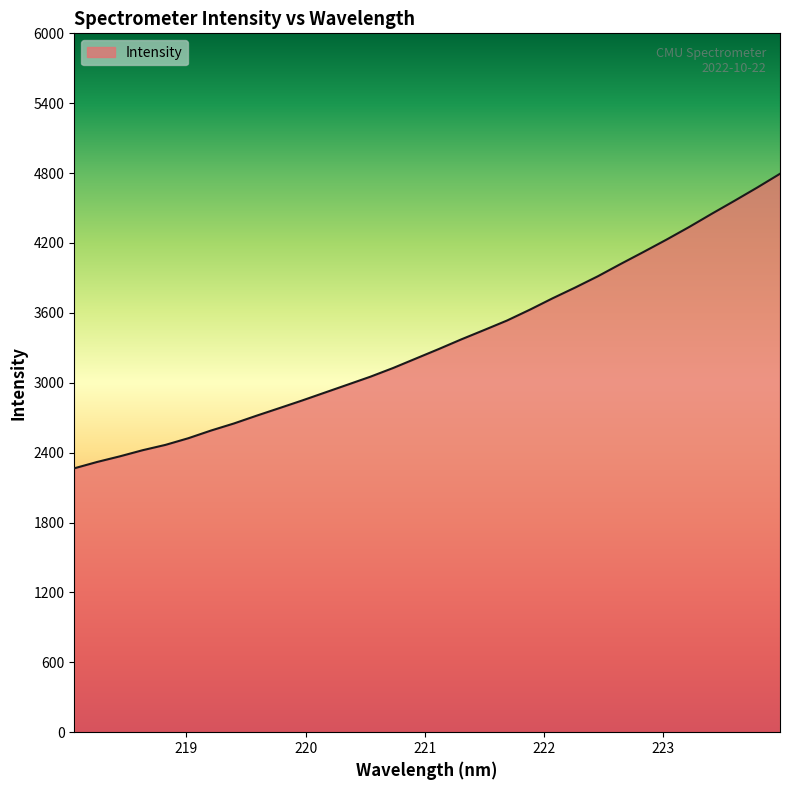

What is the difference between the maximum and minimum values?

2528.6